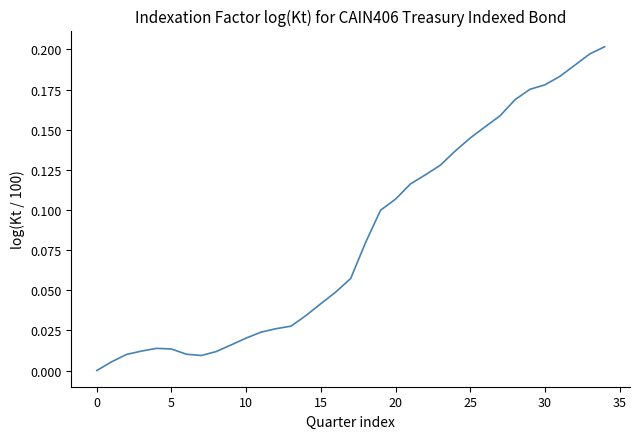

What is the label of the 35th point from the left?

34